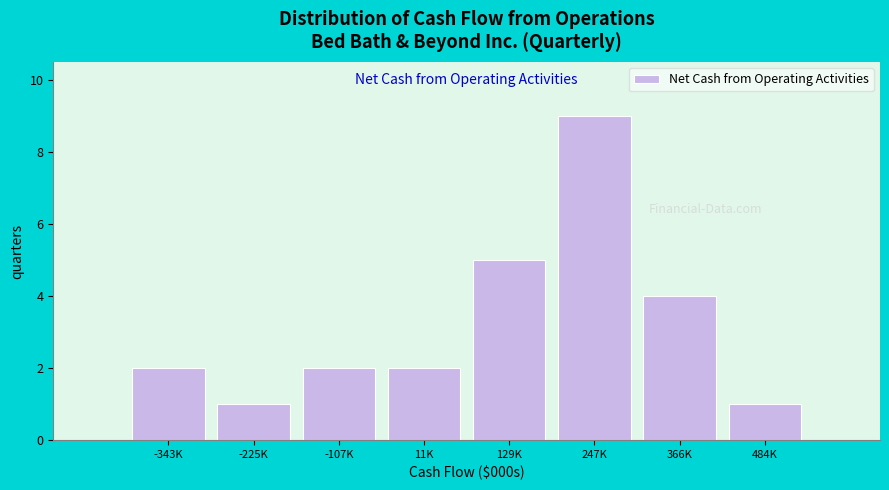

Reading right to left, what are all the values shown in this chart?

484K=1	366K=4	247K=9	129K=5	11K=2	-107K=2	-225K=1	-343K=2